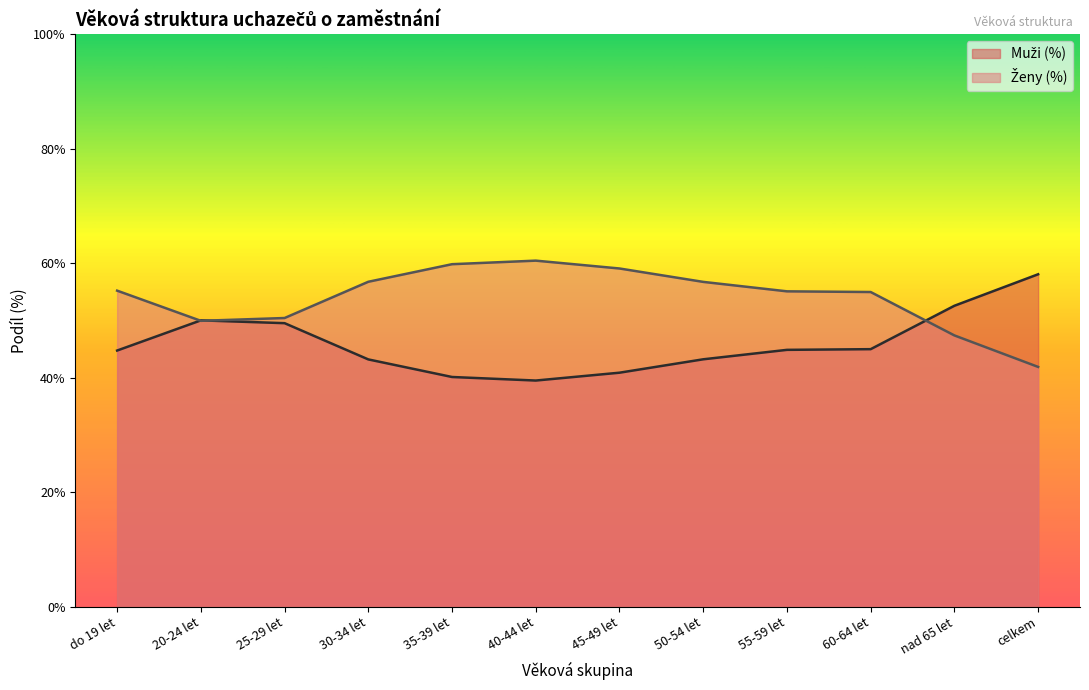

At which category does the chart reach its peak across all series?

40-44 let